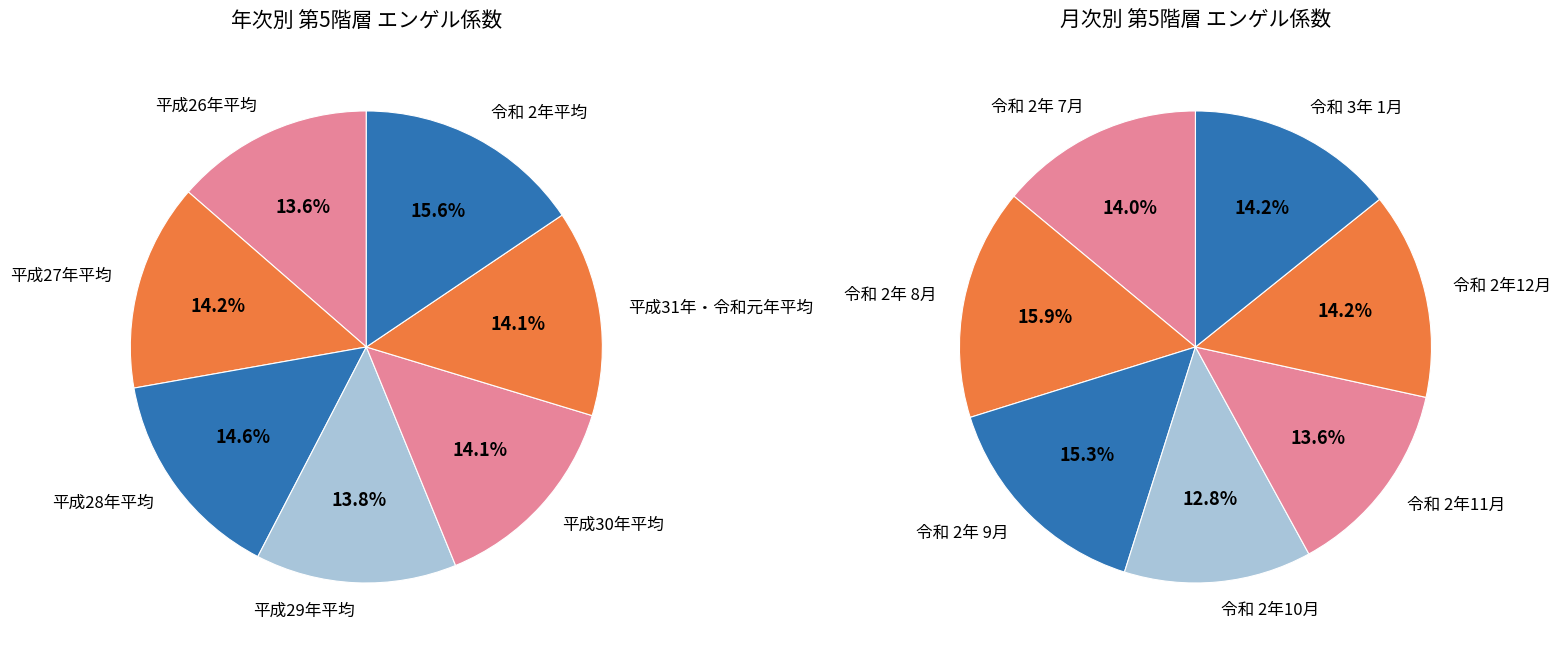

Rank the categories by value from highest to lowest.

令和 2年平均, 平成28年平均, 平成27年平均, 平成30年平均, 平成31年・令和元年平均, 平成29年平均, 平成26年平均